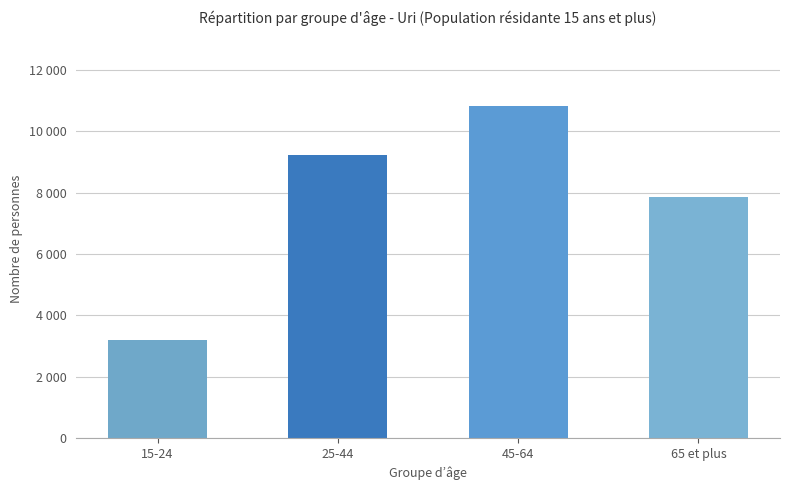

Does the chart contain any negative values?

No